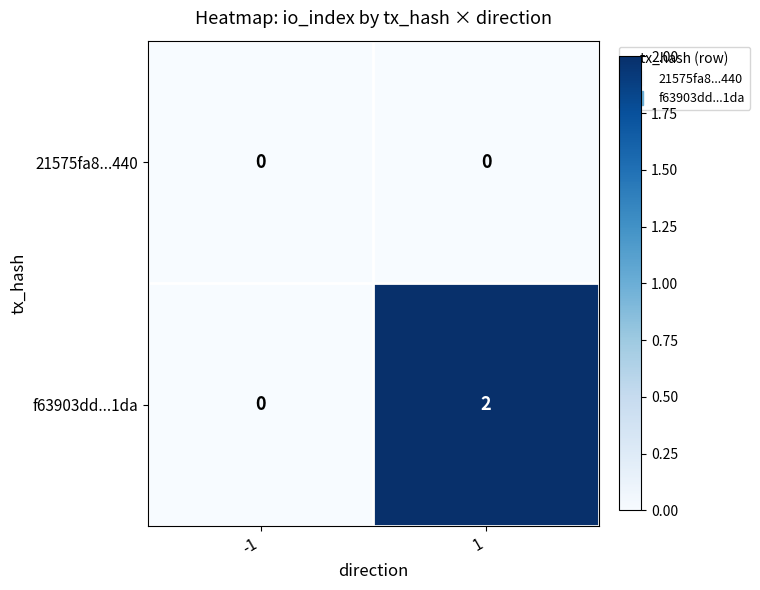

Reading left to right, transcribe all the data shown in this chart.

21575fa8...440: 0	0
f63903dd...1da: 0	2